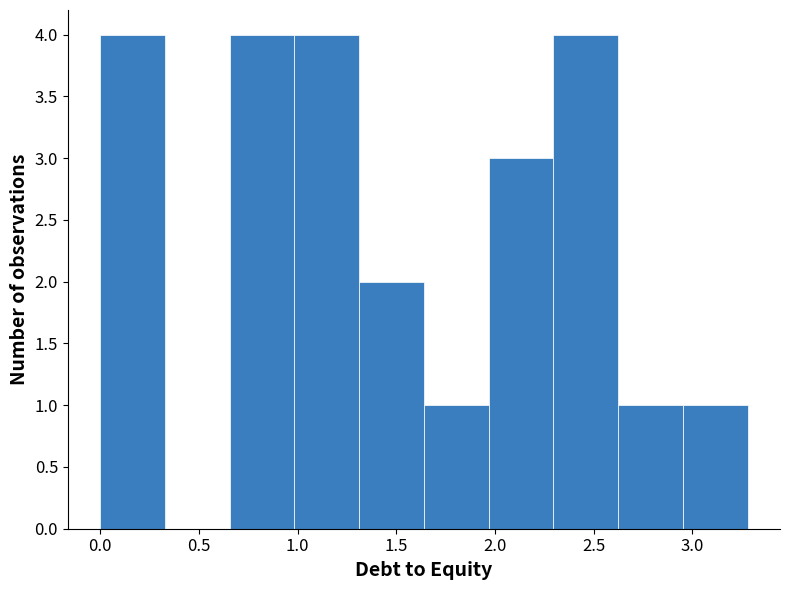

Reading left to right, list every bar in this chart as the range it spans on the x-axis followed by its height. Neither the bar edges nor the heights are printed on the chart, so give them approximately, as read against the axes.

0.00 to 0.35: 4
0.35 to 0.65: 0
0.65 to 1.00: 4
1.00 to 1.30: 4
1.30 to 1.65: 2
1.65 to 1.95: 1
1.95 to 2.30: 3
2.30 to 2.60: 4
2.60 to 2.95: 1
2.95 to 3.30: 1